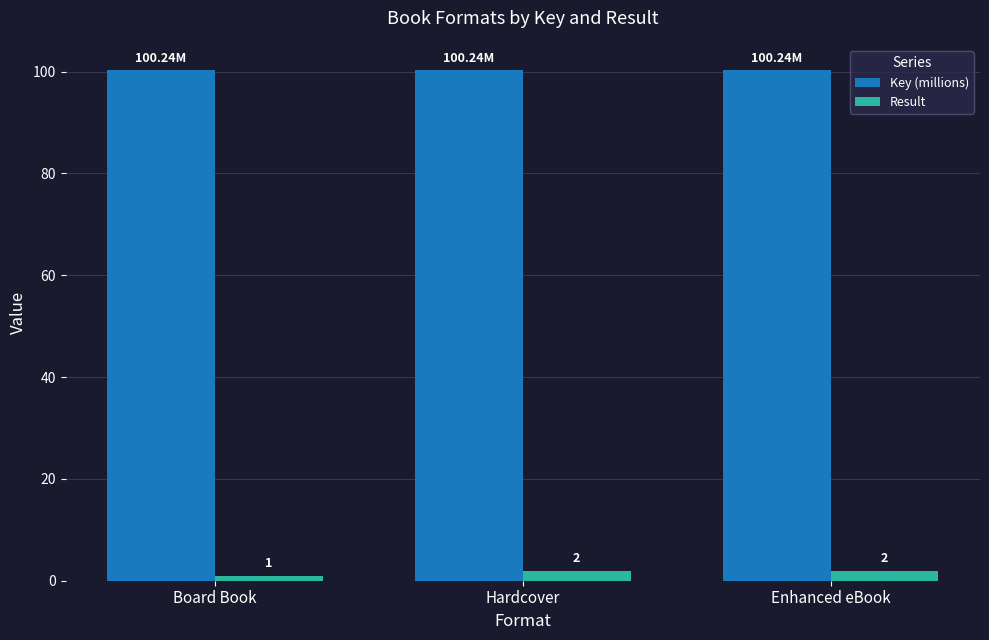

Rank the series by their maximum value, from highest to lowest.

Key (millions), Result